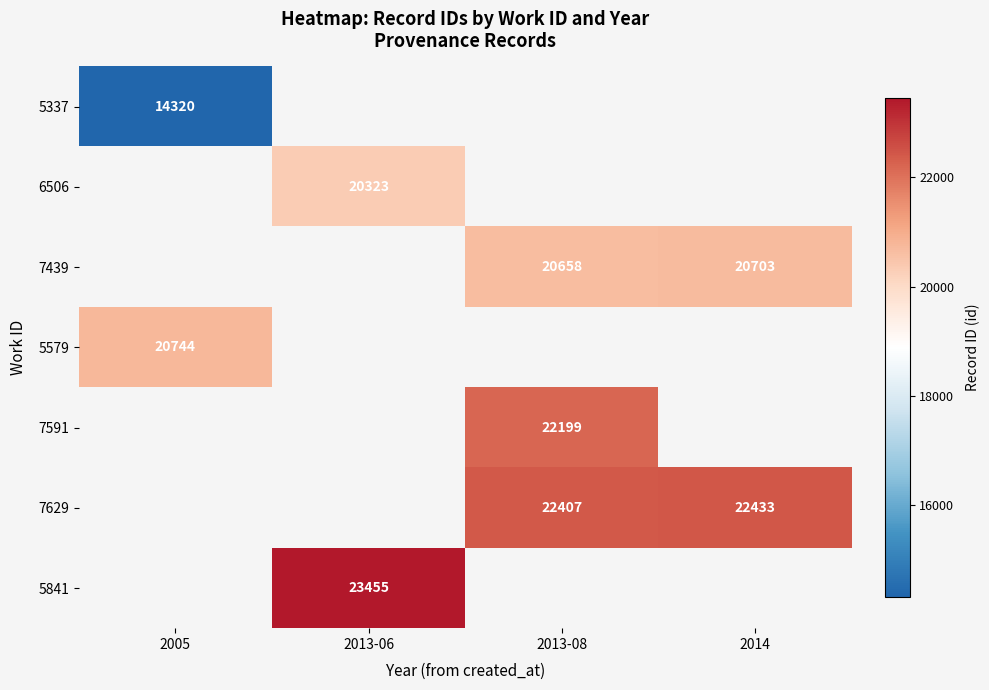

What is the maximum value shown in the chart?

23455.0